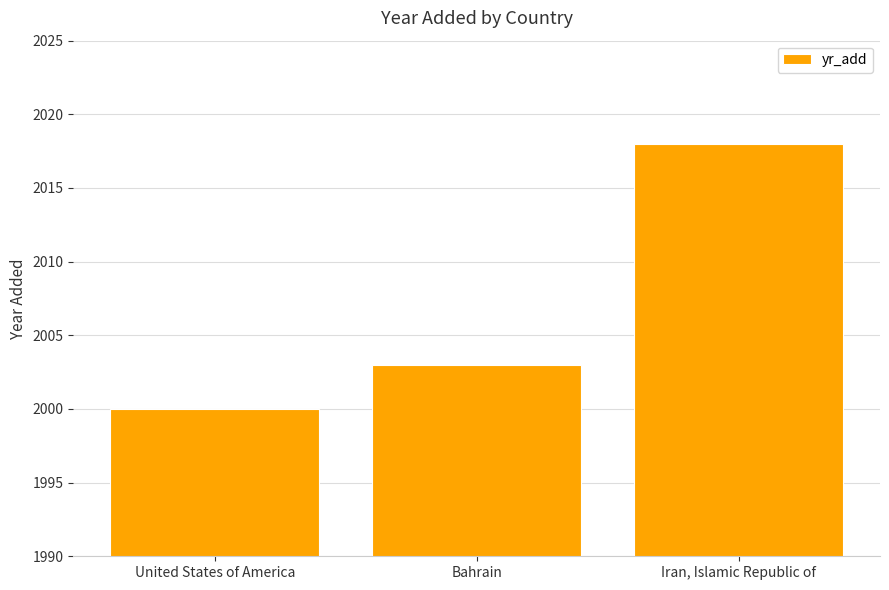

At which label is the value closest to 2009?

Bahrain